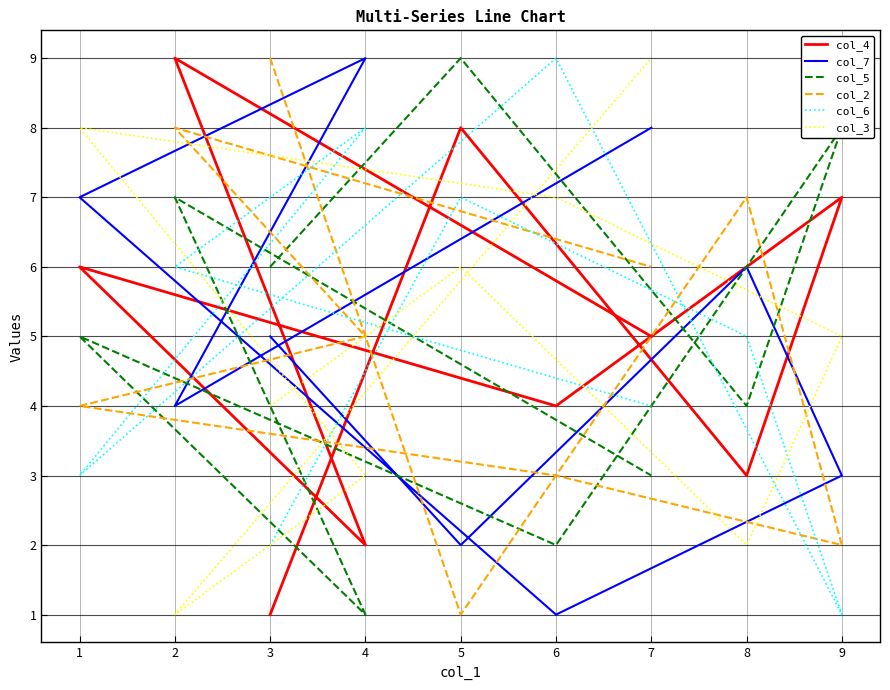

Which label corresponds to the smallest value in the chart?

3